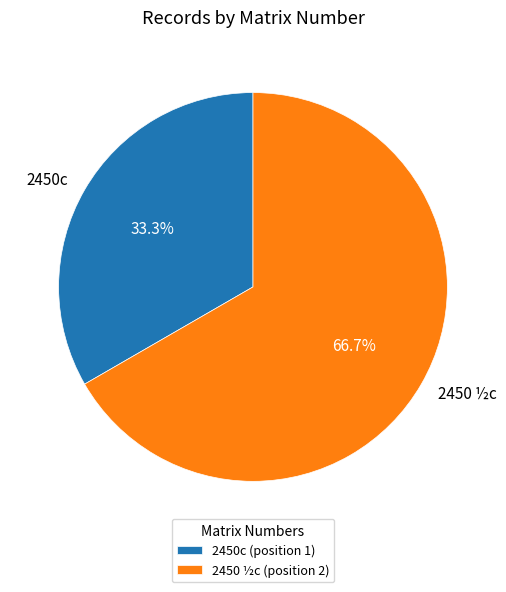

Which category accounts for the majority?

2450 ½c